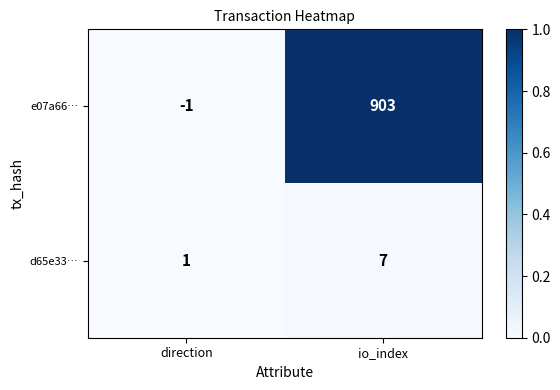

Which category has the lowest value in the e07a66… series?

direction